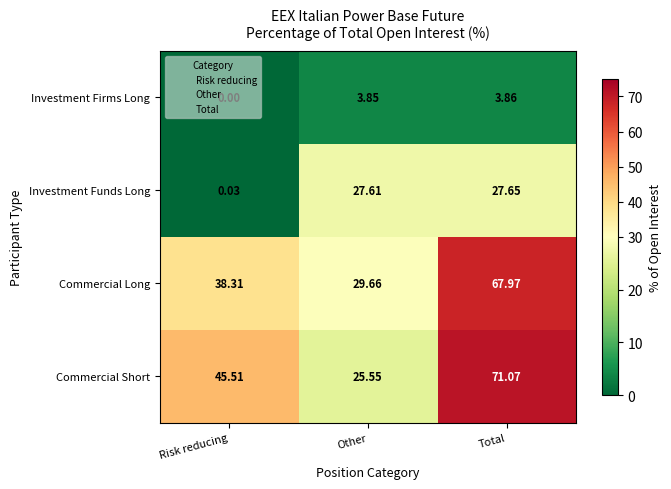

Rank the series by their maximum value, from highest to lowest.

Commercial Short, Commercial Long, Investment Funds Long, Investment Firms Long